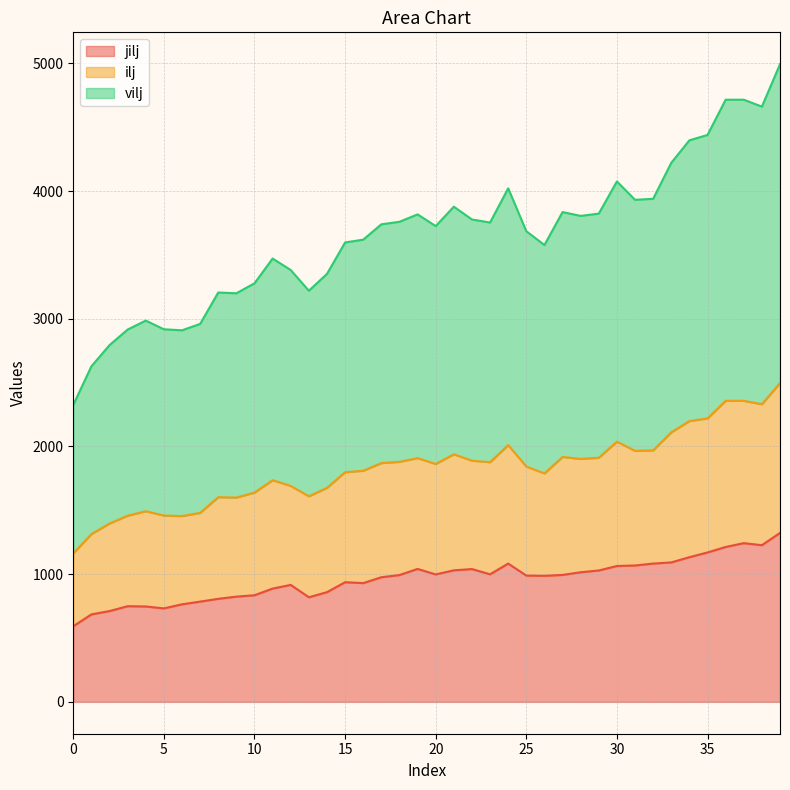

What is the difference between the maximum and minimum values in the jilj series?

731